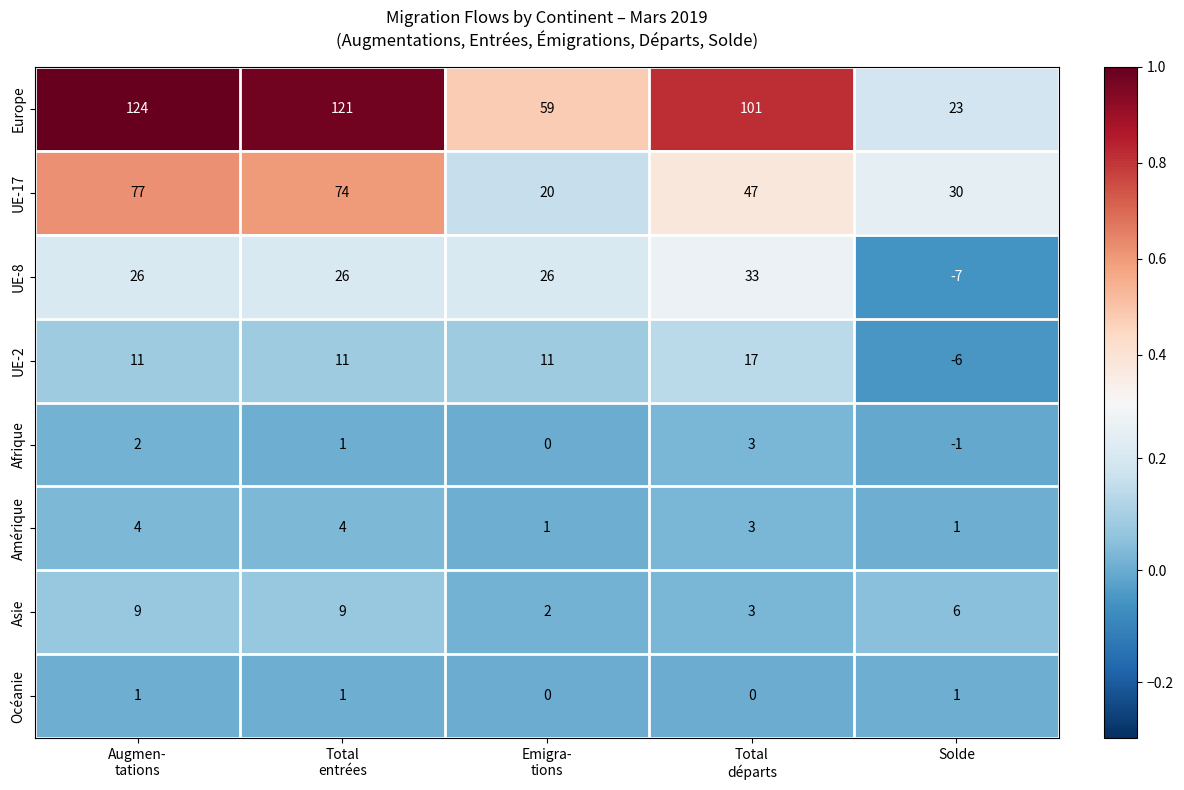

Which series has the largest total across all categories?

Europe